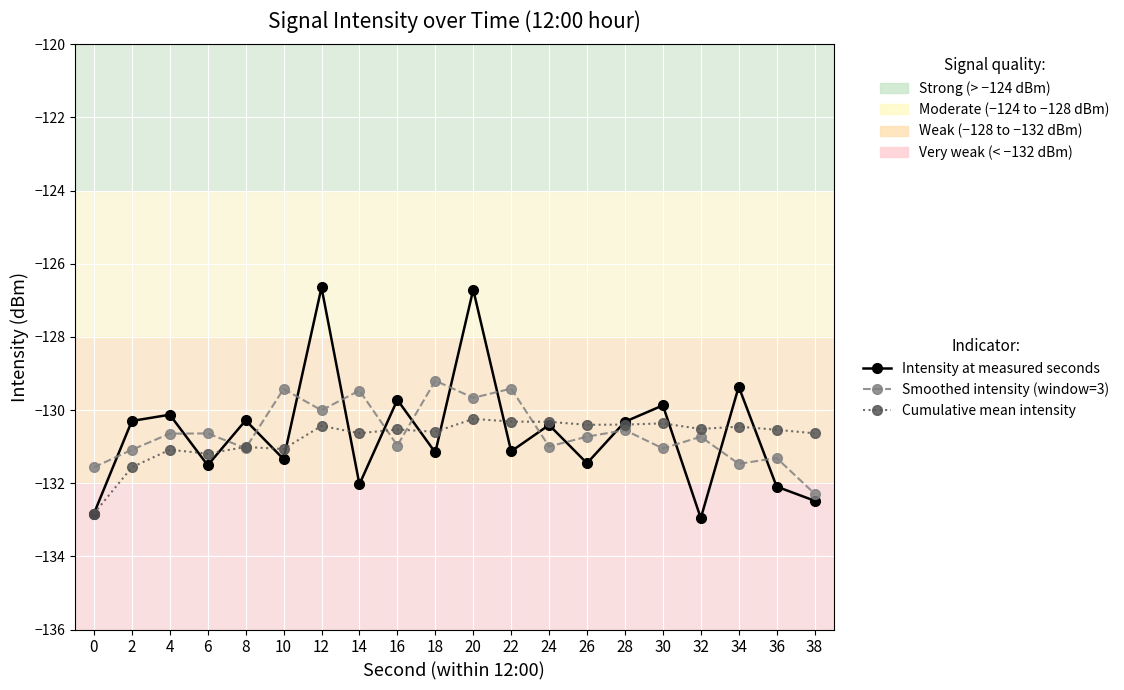

Which series has the largest range (max minus min)?

Intensity at measured seconds